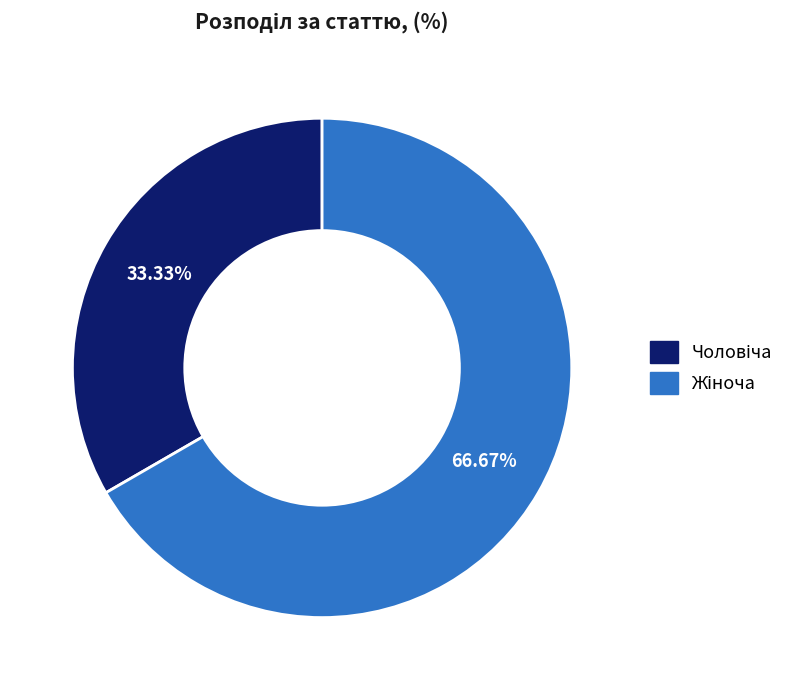

Is there any slice that represents more than half of the pie?

Yes